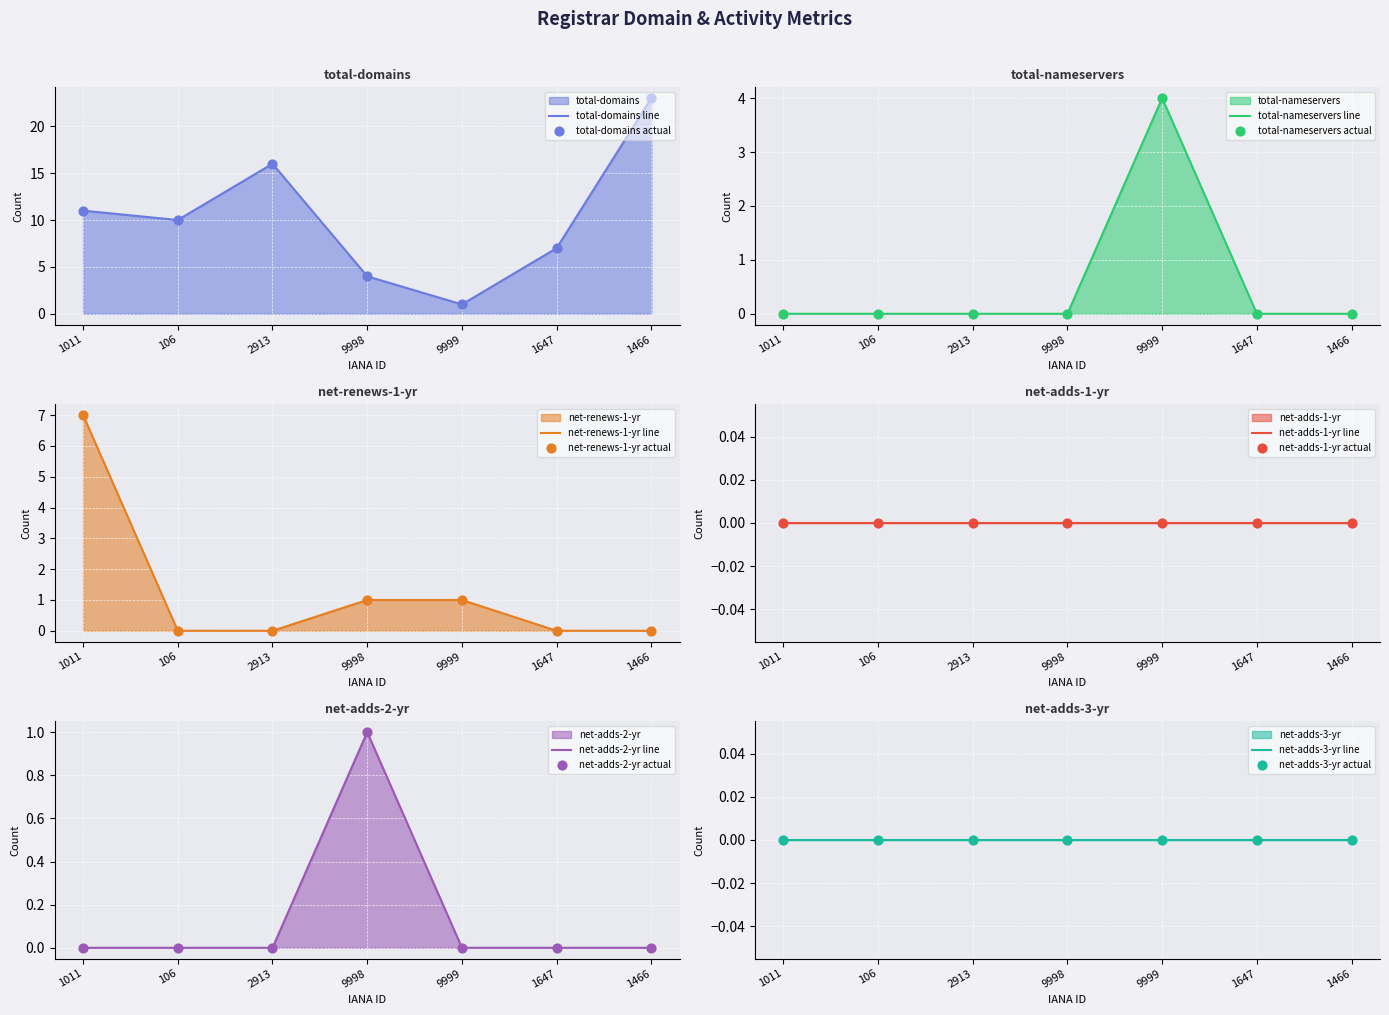

Which series reaches the minimum Y coordinate?

total-nameservers